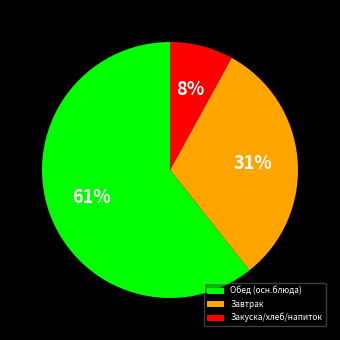

To the nearest percent, what is the average slice percentage?

33%